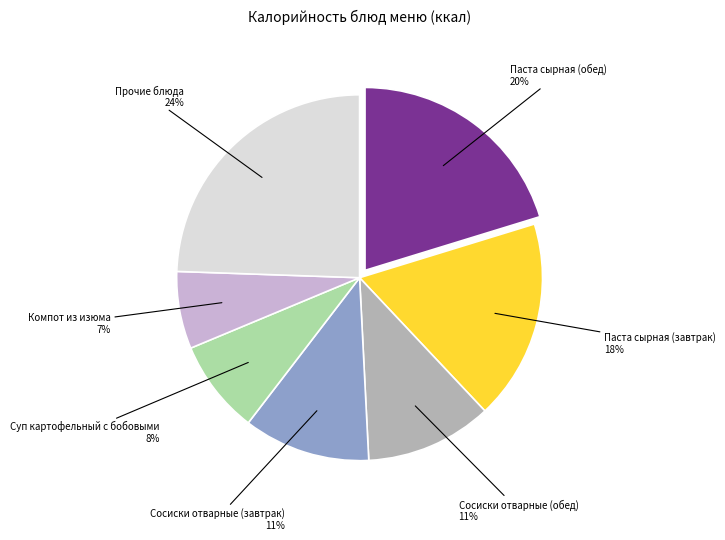

To the nearest percent, what is the average slice percentage?

14%